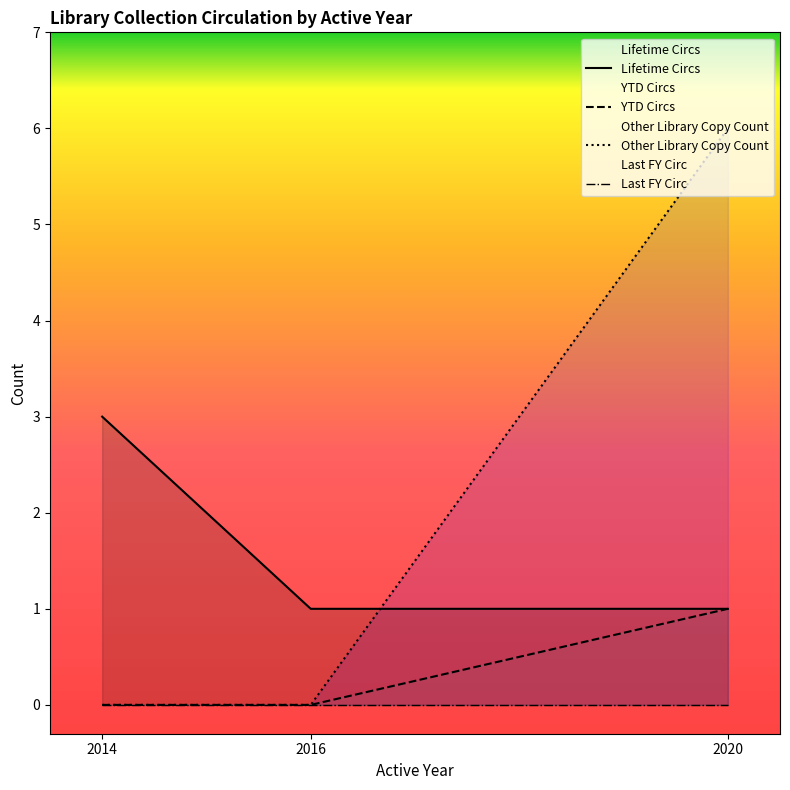

Reading right to left, list all the values displayed in this chart.

Lifetime Circs: 1	1	3
YTD Circs: 1	0	0
Other Library Copy Count: 6	0	0
Last FY Circ: 0	0	0